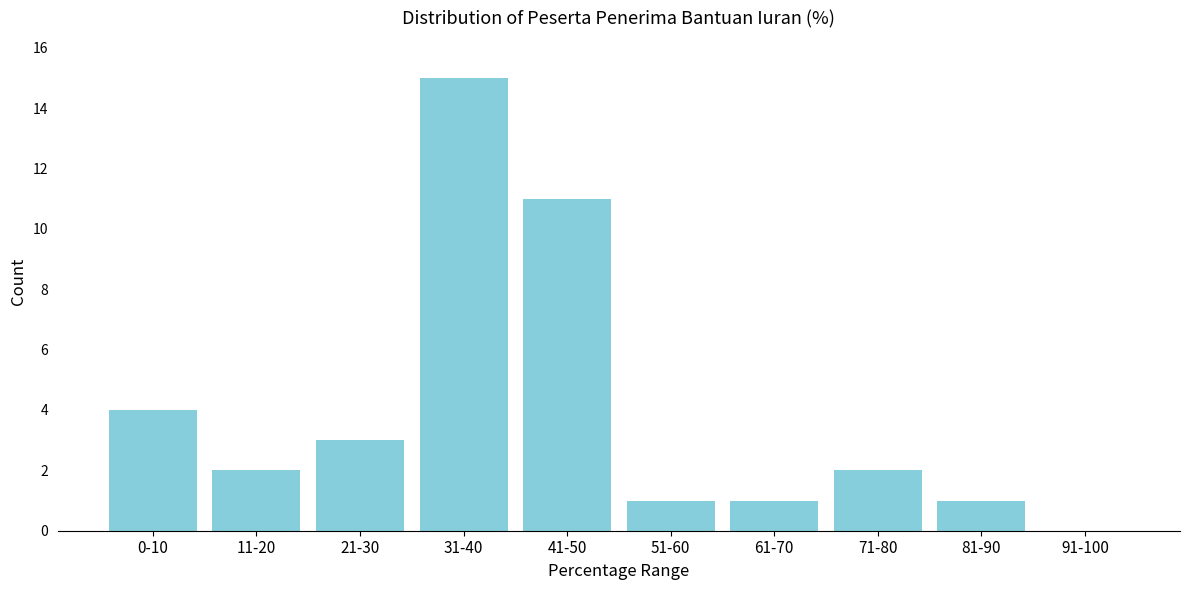

Reading right to left, transcribe all the data shown in this chart.

91-100=0	81-90=1	71-80=2	61-70=1	51-60=1	41-50=11	31-40=15	21-30=3	11-20=2	0-10=4